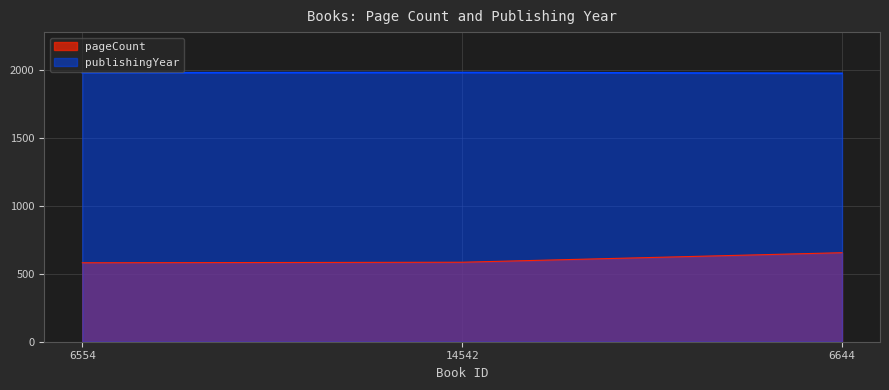

Is it true that pageCount equals 584 at 14542?

True